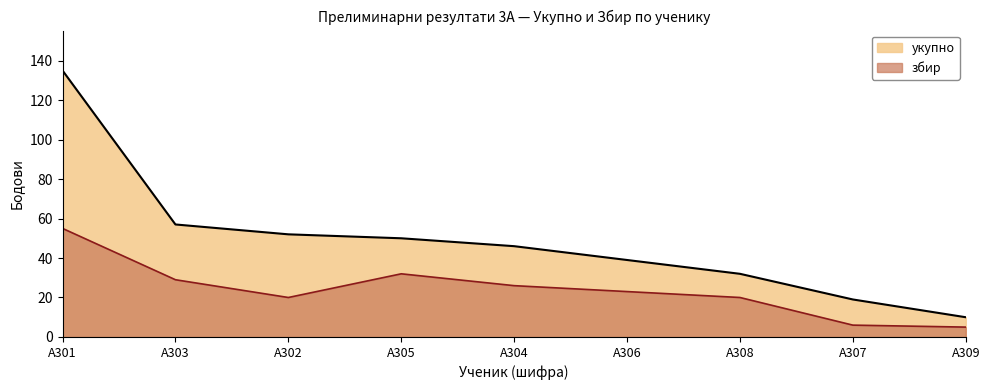

What is the average value of the укупно series?

49